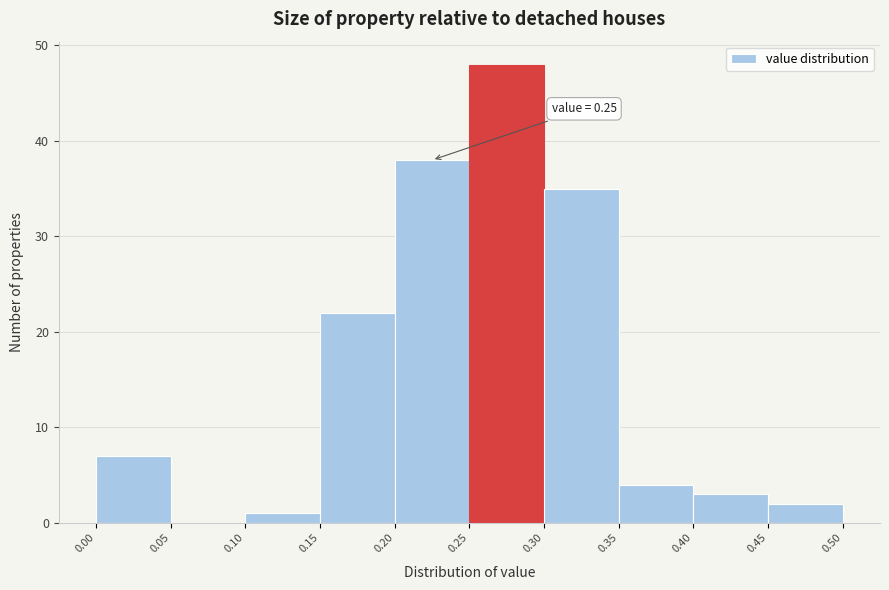

Which range on the x-axis has the tallest bar?

0.25 to 0.30